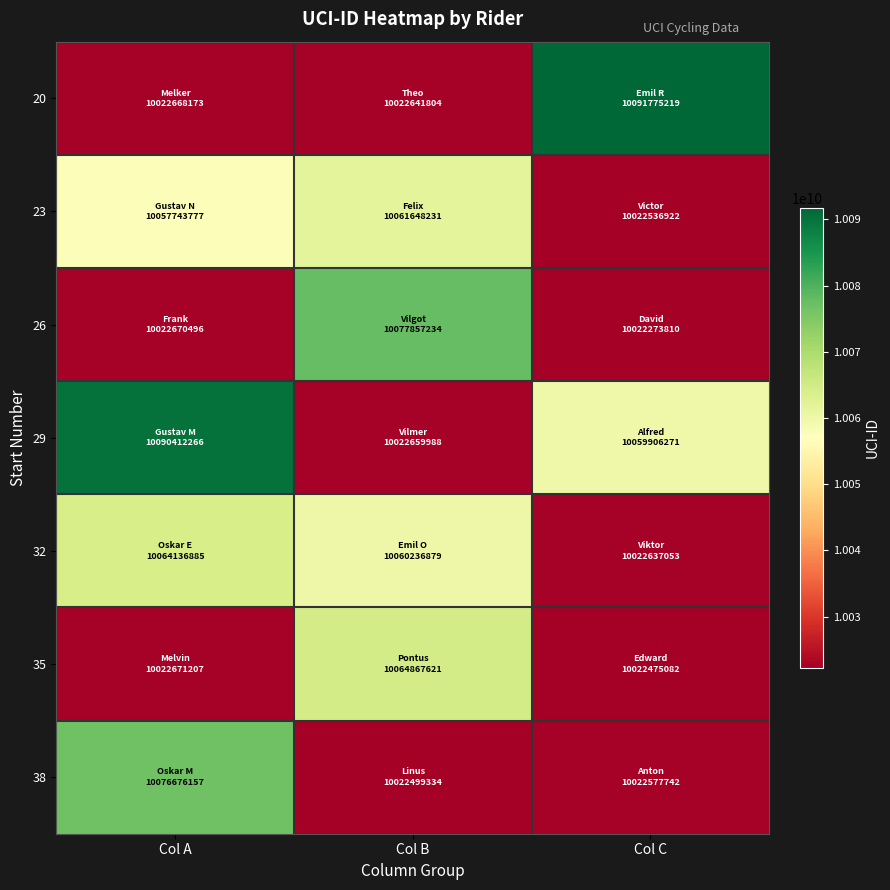

Rank the series at Col C from highest to lowest value.

20, 29, 32, 38, 23, 35, 26